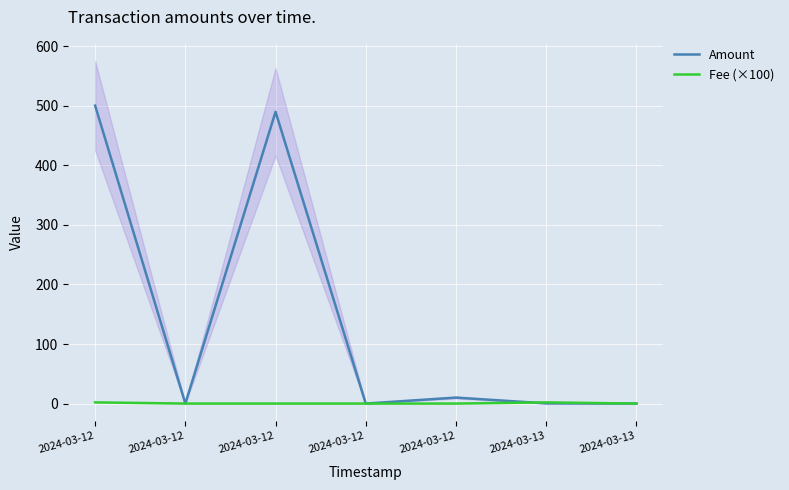

Where do Amount and Fee (×100) first cross each other?

2024-03-12 and 2024-03-13